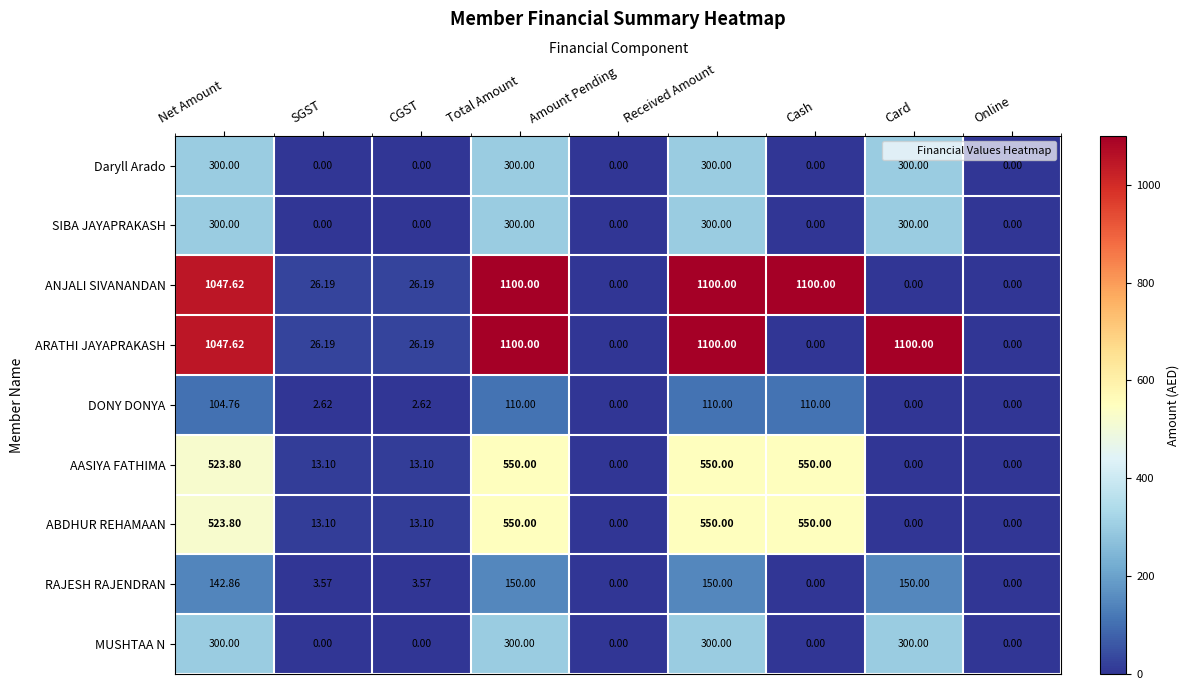

Is the value of MUSHTAA N at Cash greater than the value of ABDHUR REHAMAAN at Net Amount?

No